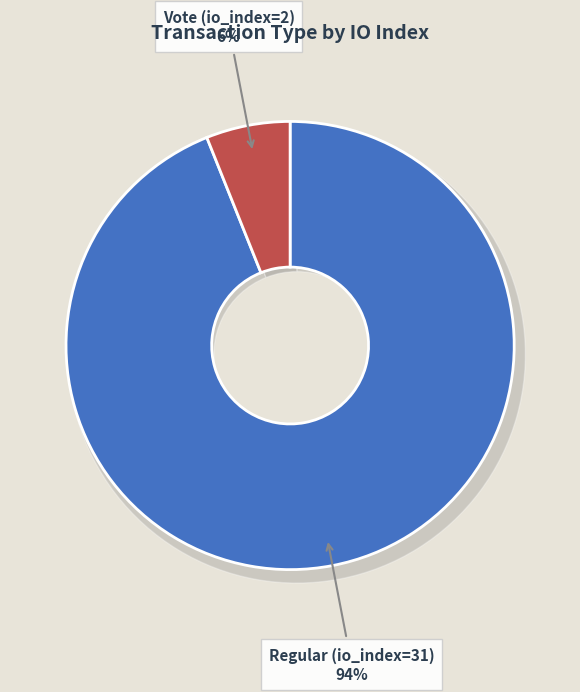

To the nearest percent, what portion does Vote (io_index=2) represent?

6%